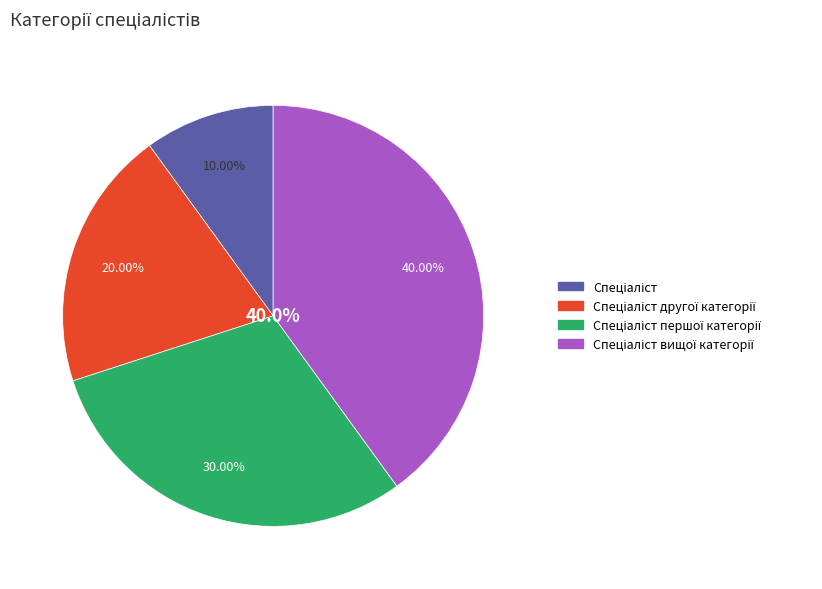

Between Спеціаліст другої категорії and Спеціаліст вищої категорії, which is larger?

Спеціаліст вищої категорії